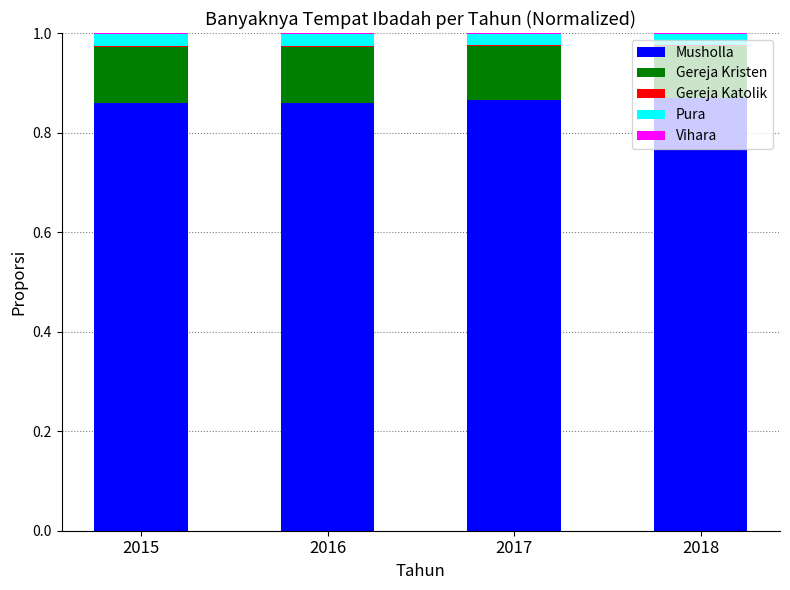

Is it true that Musholla equals 0.3 at 2016?

False